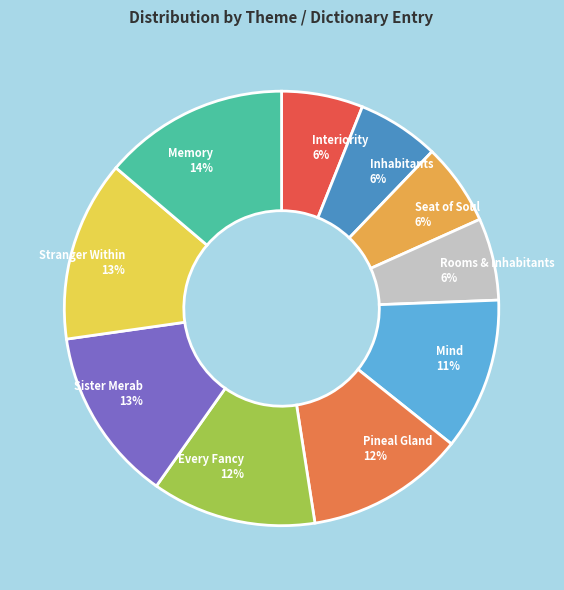

Does Stranger Within account for over 50% of the chart?

No